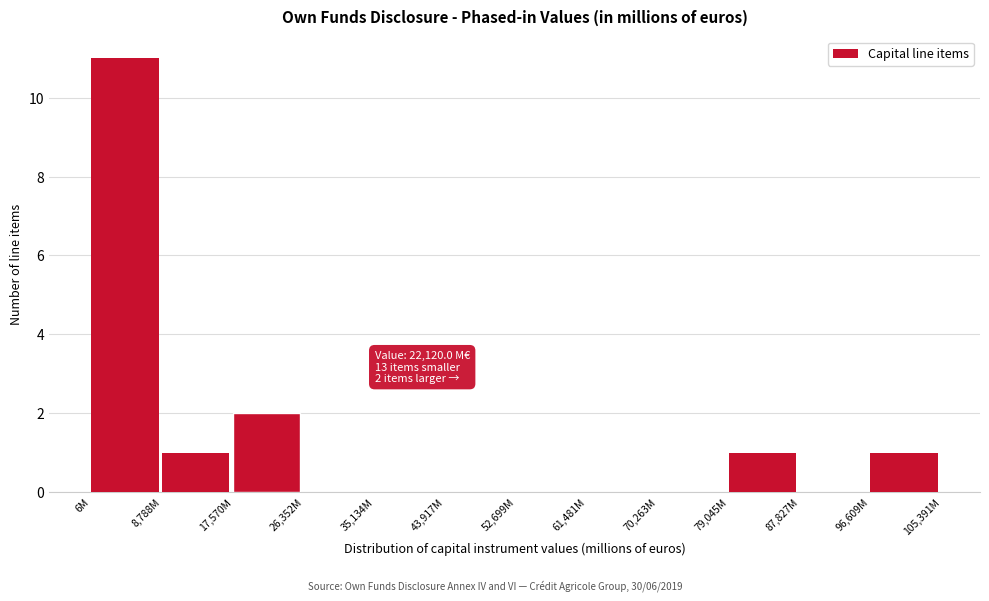

Reading left to right, extract all data points from this chart.

6M=11	8,788M=1	17,570M=2	26,352M=0	35,134M=0	43,917M=0	52,699M=0	61,481M=0	70,263M=0	79,045M=1	87,827M=0	96,609M=1